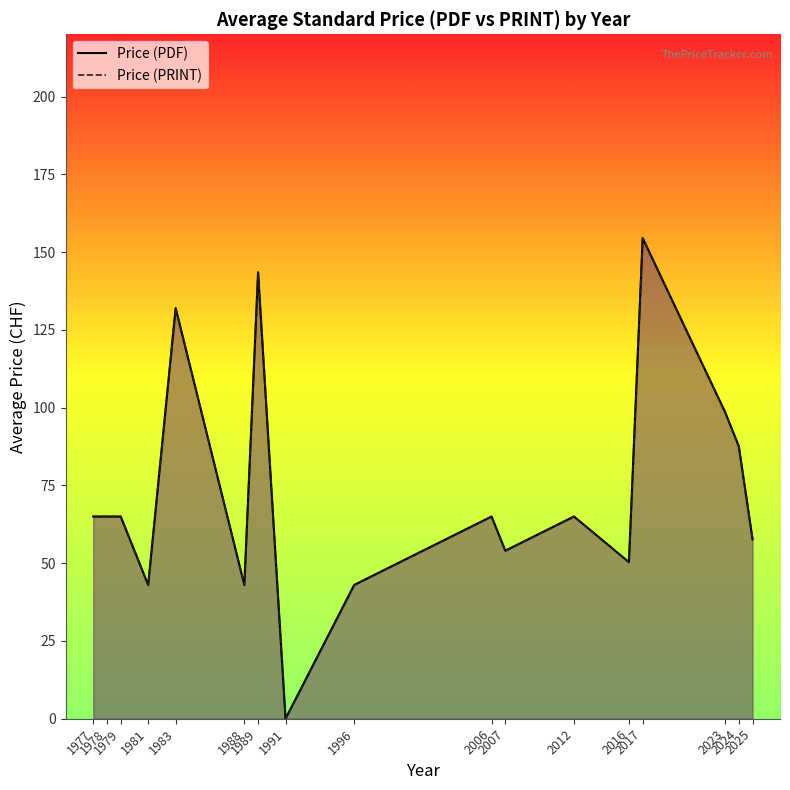

Reading right to left, list all the values displayed in this chart.

Price (PDF): 57.7	87.6	98.6	154.5	50.3	65.0	54.0	65.0	43.0	0.0	143.5	43.0	132.0	43.0	65.0	65.0	65.0
Price (PRINT): 57.7	87.6	98.6	154.5	50.3	65.0	54.0	65.0	43.0	0.0	143.5	43.0	132.0	43.0	65.0	65.0	65.0